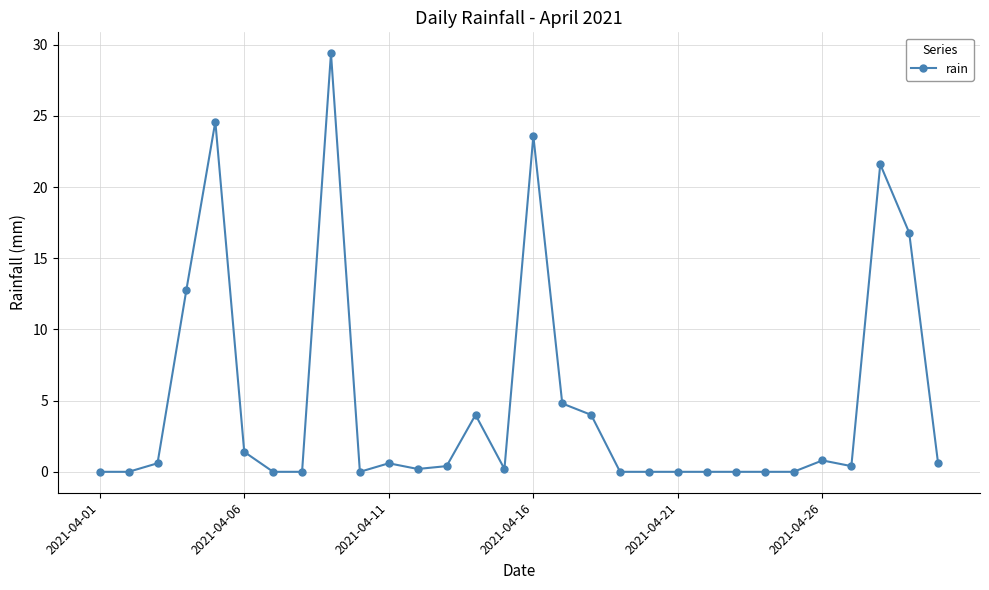

What is the average value?

4.9